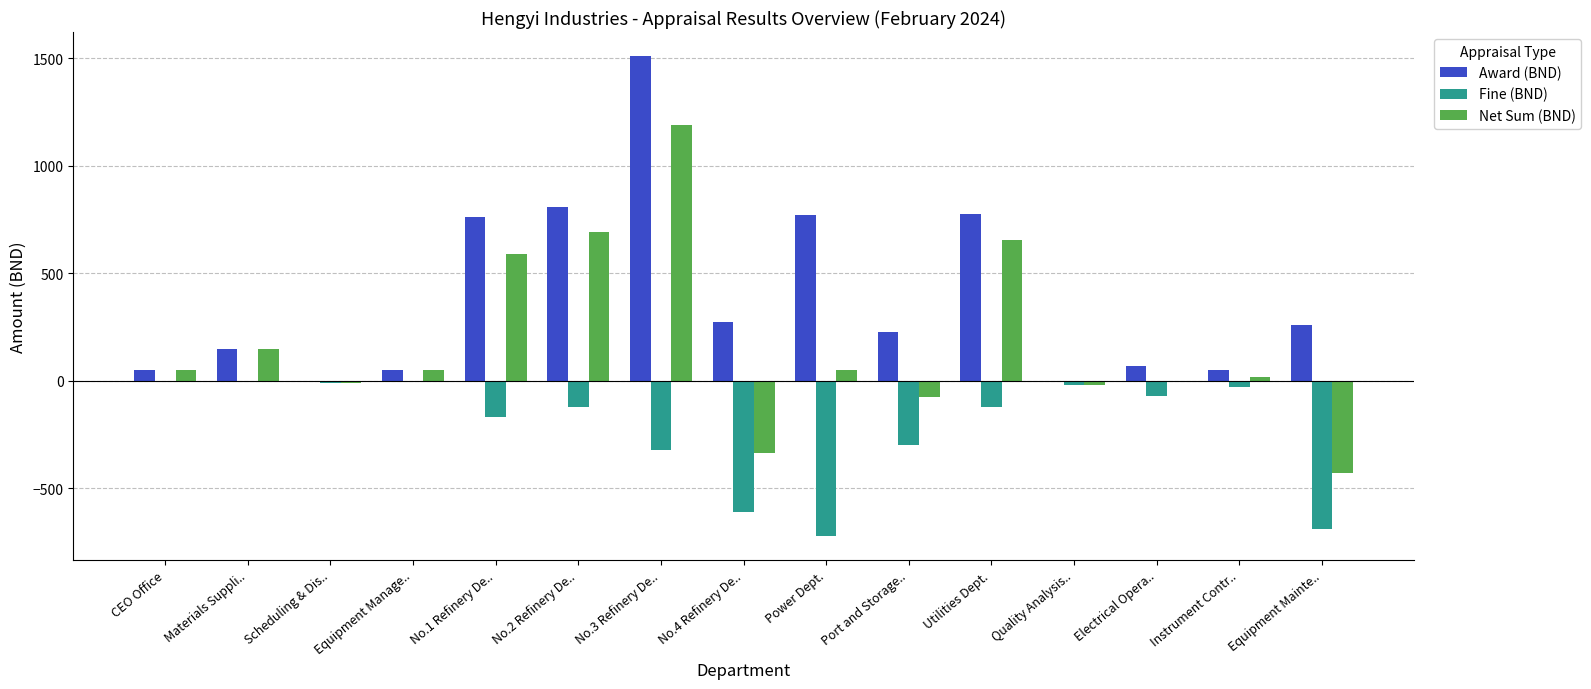

At which category is the sum across all series the highest?

No.3 Refinery De..